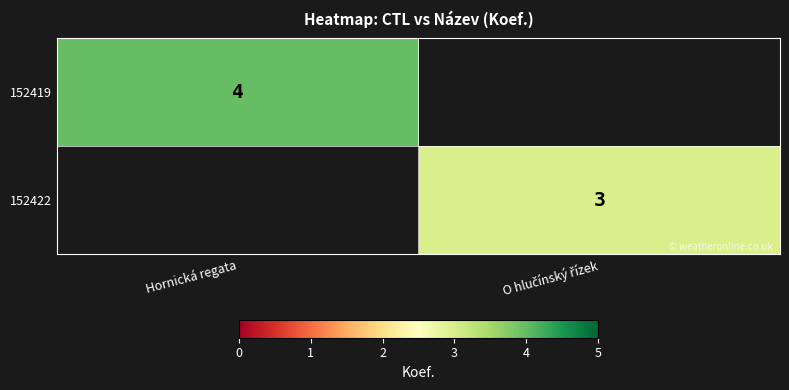

The value of 152422 at O hlučínský řízek is 3. True or false?

True